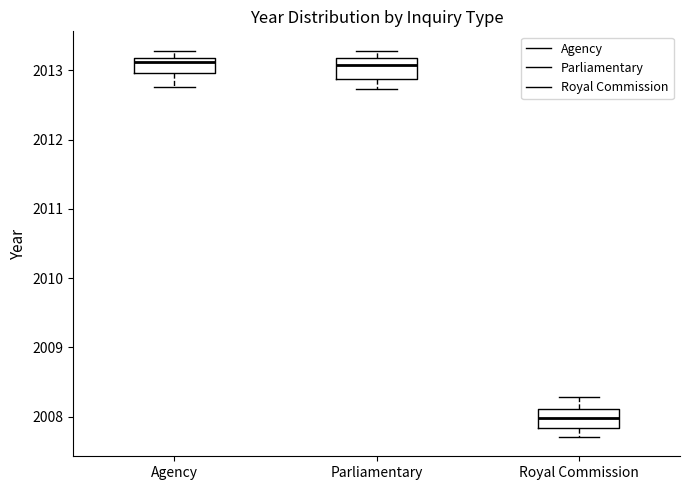

Which box's median line is the lowest?

Royal Commission